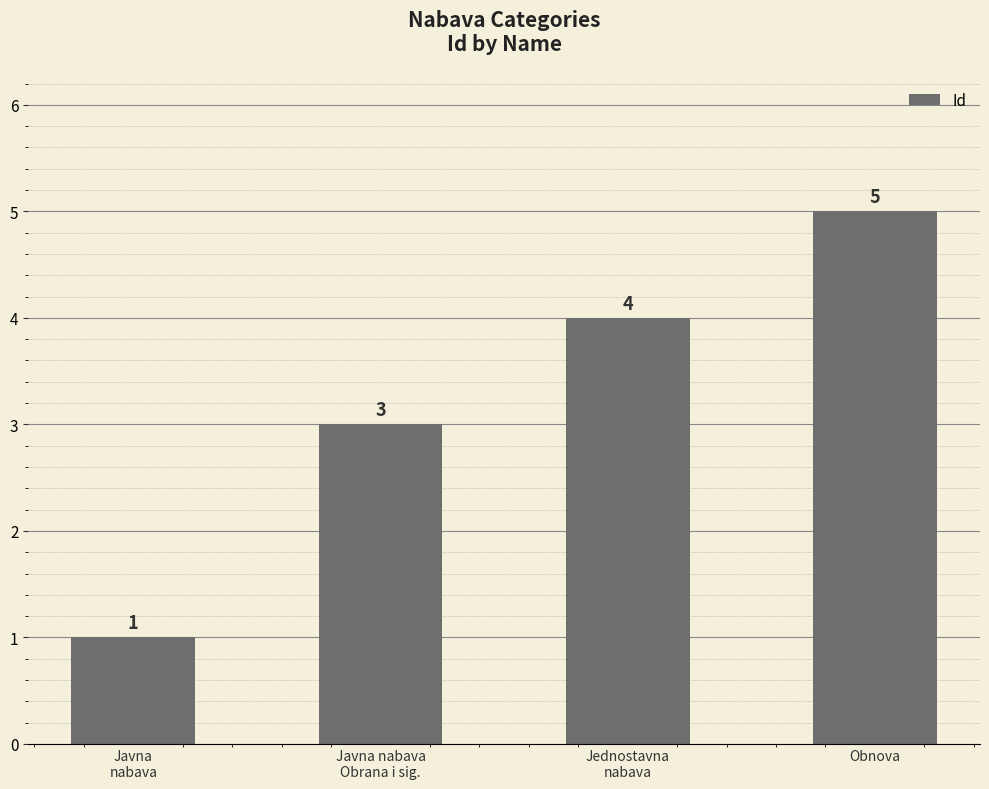

Rank the categories by value from lowest to highest.

Javna
nabava, Javna nabava
Obrana i sig., Jednostavna
nabava, Obnova